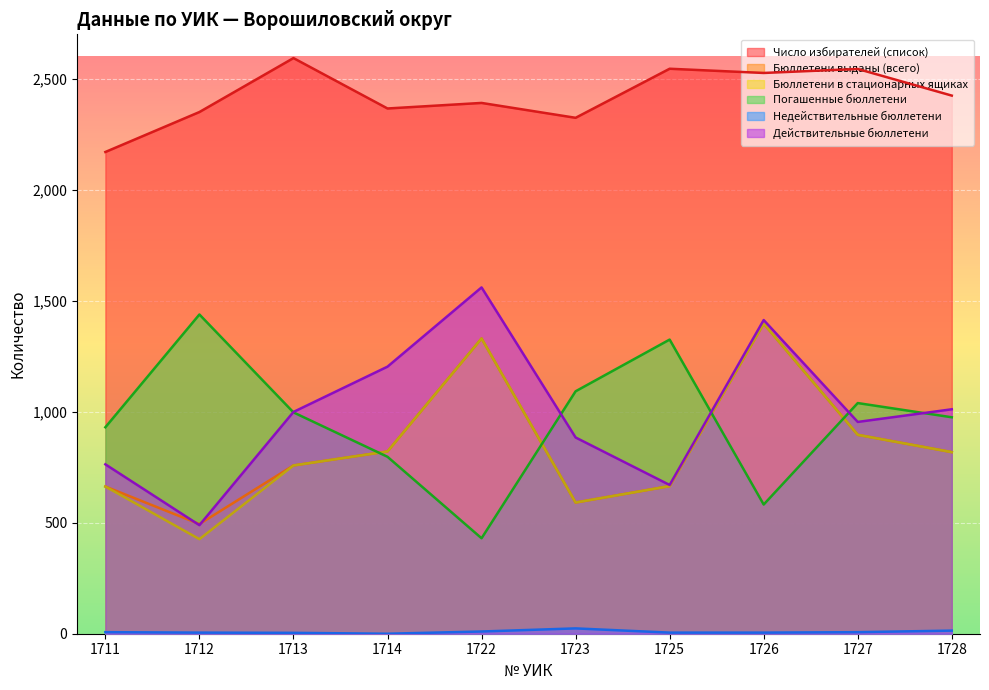

At 1711, list the series in order from smallest to largest.

Недействительные бюллетени, Бюллетени выданы (всего), Бюллетени в стационарных ящиках, Действительные бюллетени, Погашенные бюллетени, Число избирателей (список)